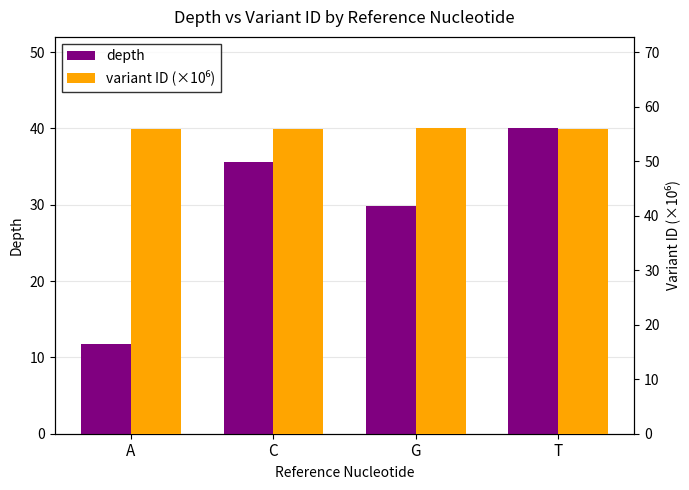

True or false: variant ID (×10⁶) has a value of 55.9 at A.

True